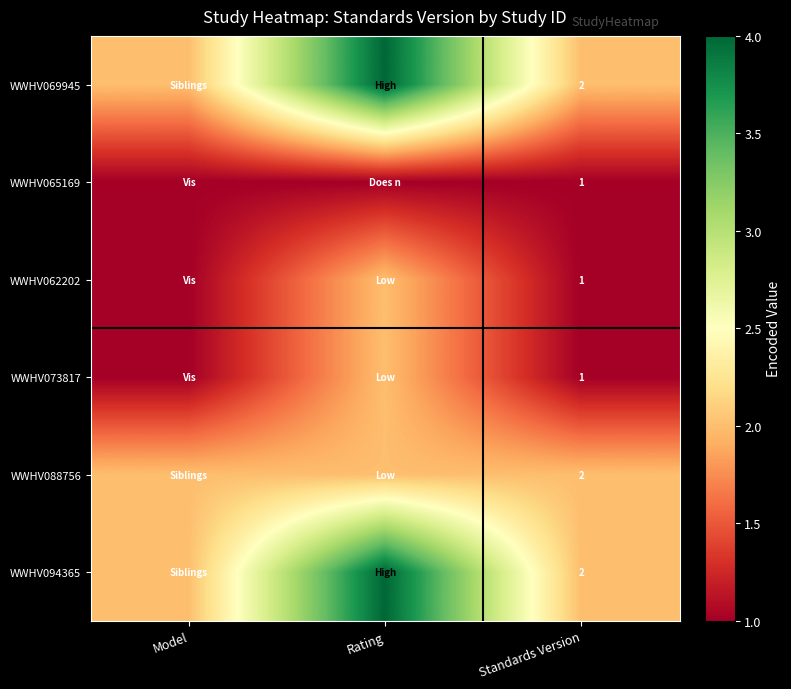

The value of WWHV073817 at Standards Version is 0. True or false?

False